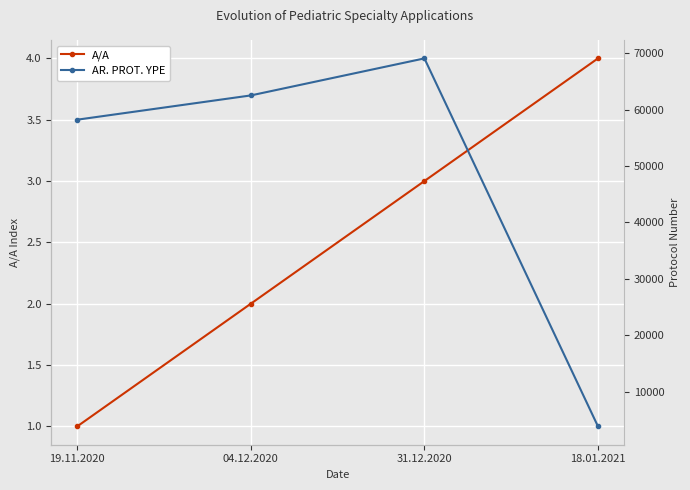

The A/A series shows 2 at 19.11.2020. True or false?

False